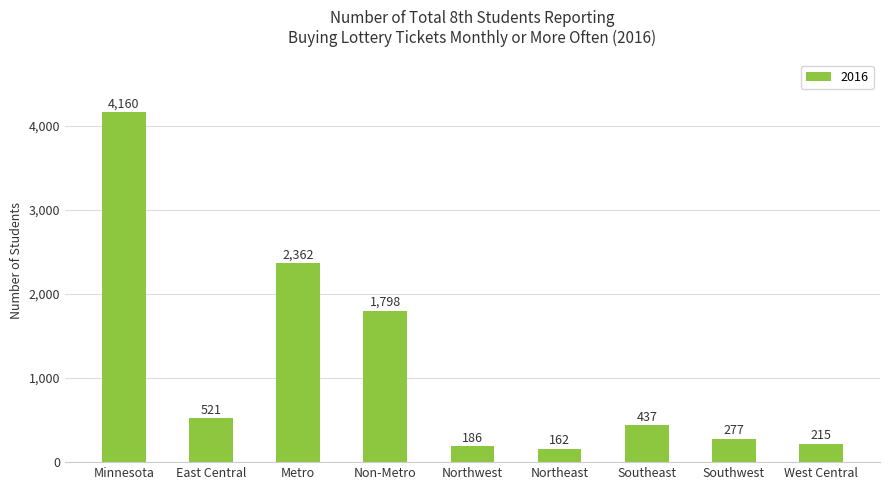

Does the chart contain stacked bars?

No